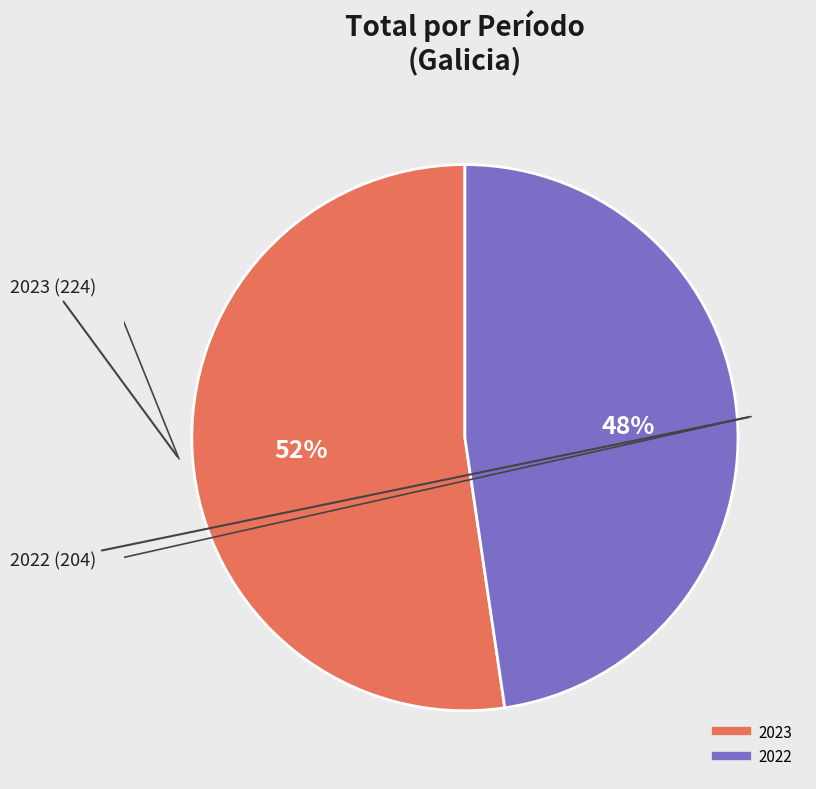

To the nearest percent, what percentage of the pie is 2022?

48%